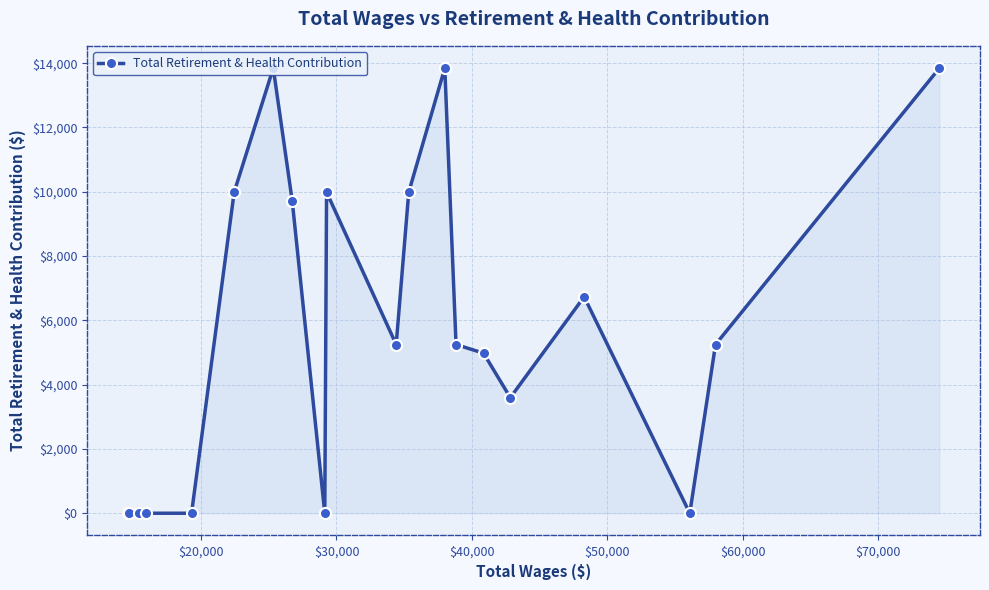

True or false: the data has more than 0 interior local peaks.

True